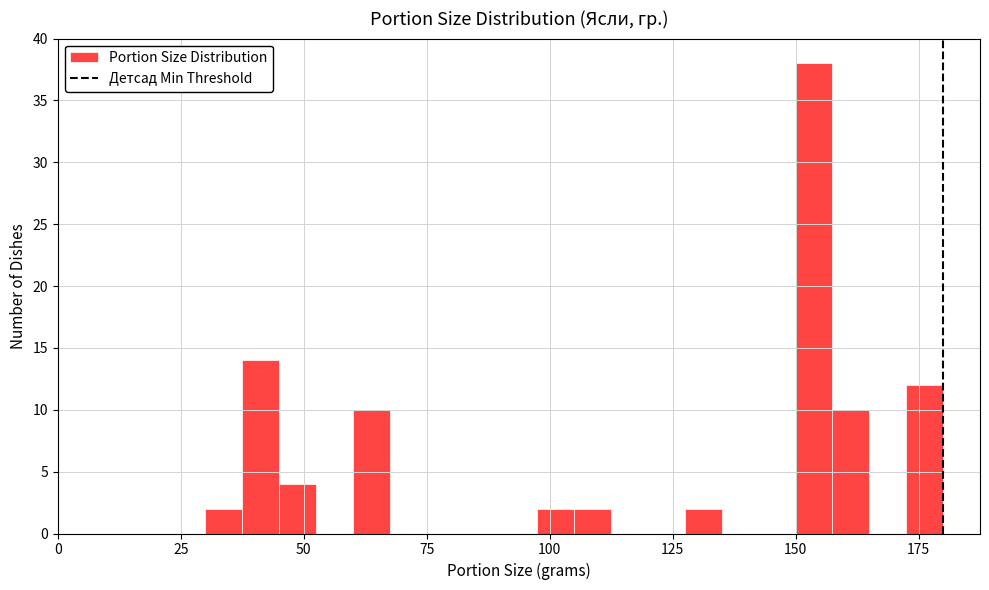

Read against the x-axis, roughly where is the centre of the tallest bar?

155